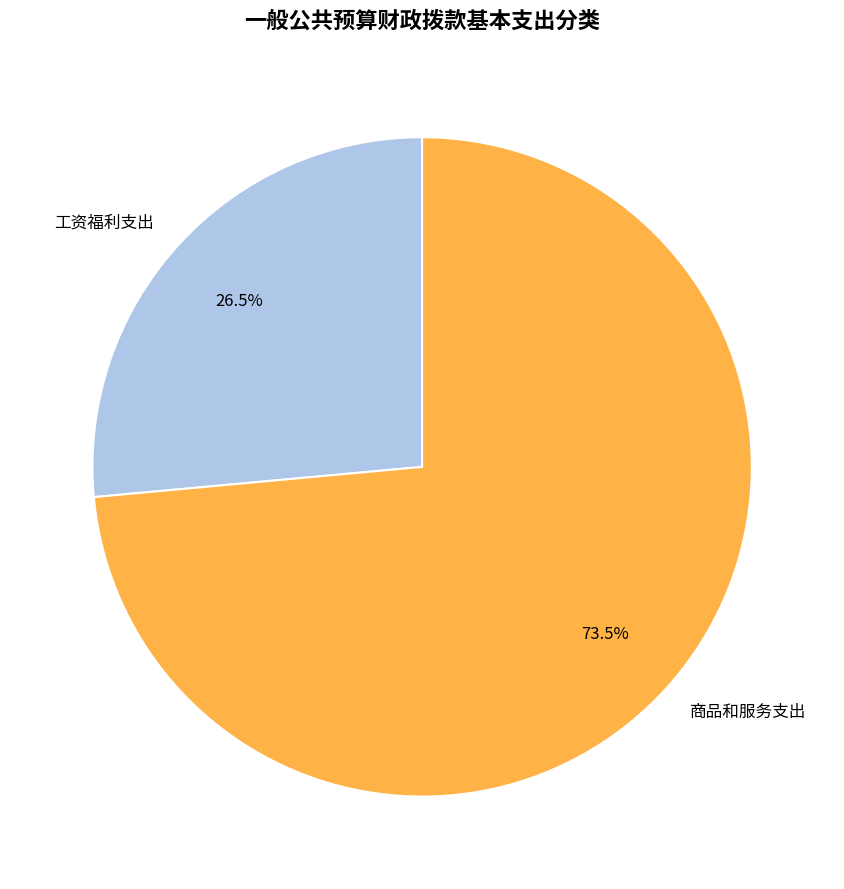

Which category has the smallest portion of the pie?

工资福利支出